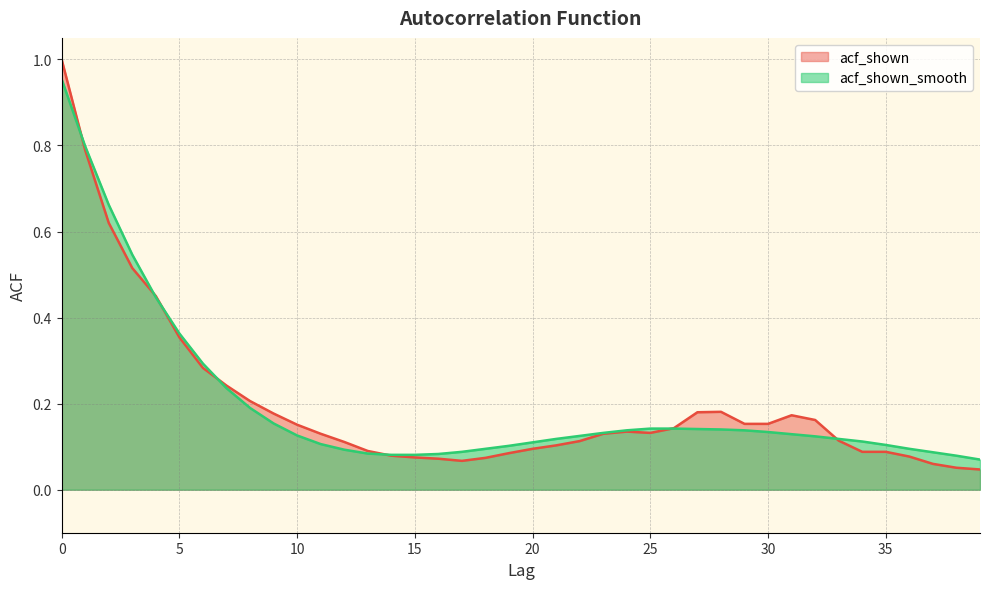

What are all the series names shown in the legend?

acf_shown, acf_shown_smooth